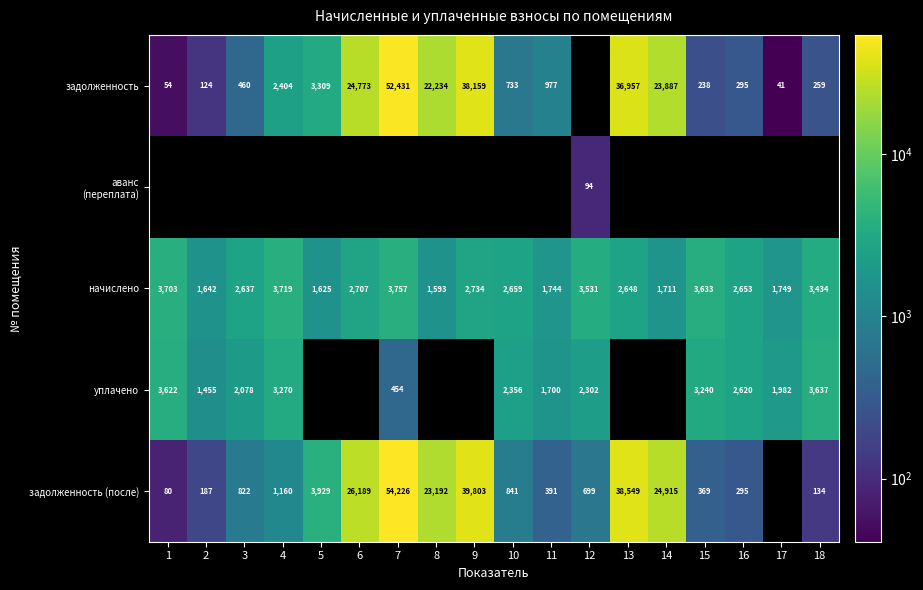

True or false: задолженность (после) has a value of 24915 at 14.

True